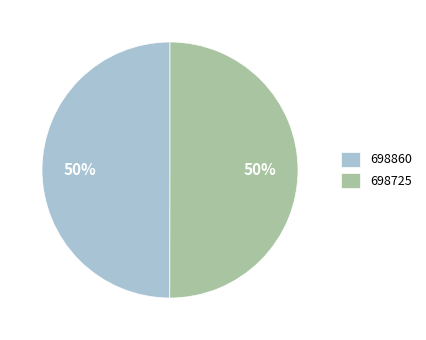

Count the number of slices in the pie.

2